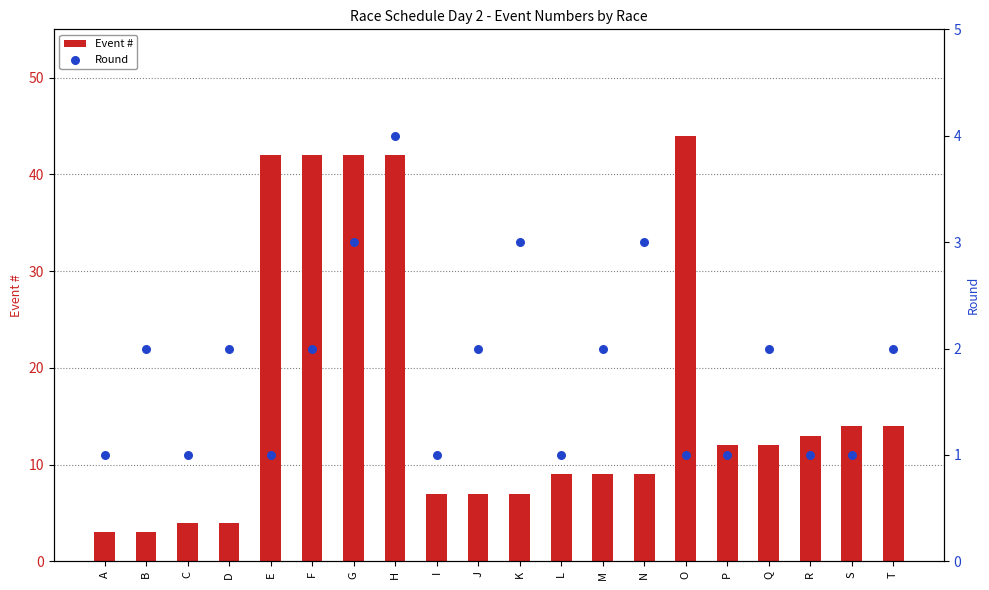

Which series contains the lowest Y value?

Round